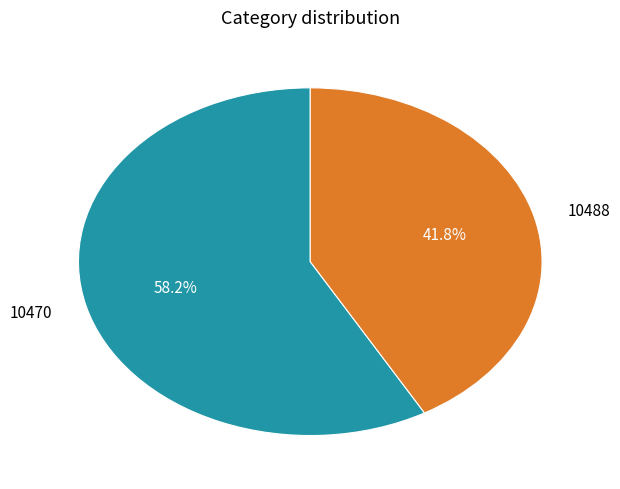

Is it true that 10488 is 42% of the pie?

True